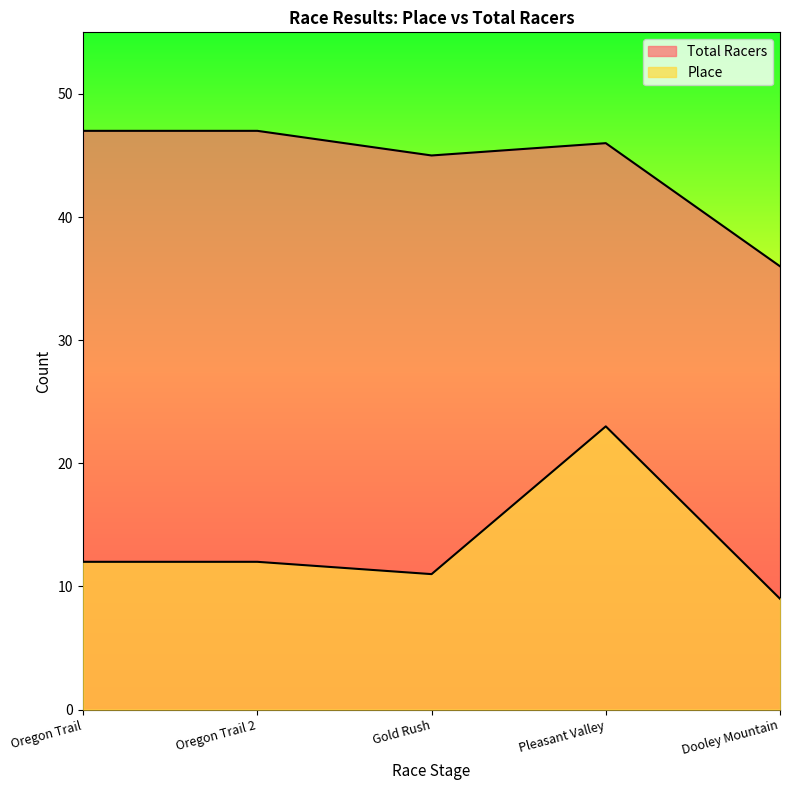

At how many categories does at least one series exceed 12?

5